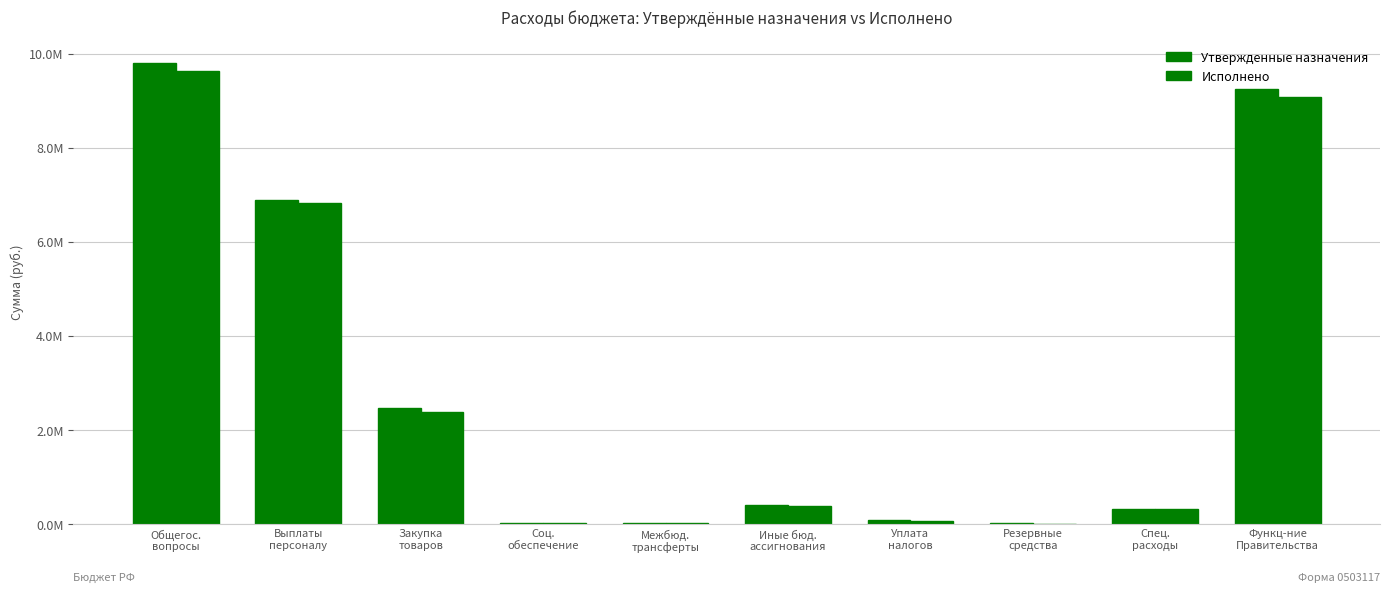

Read the Исполнено value at Функц-ние
Правительства.

9076106.8